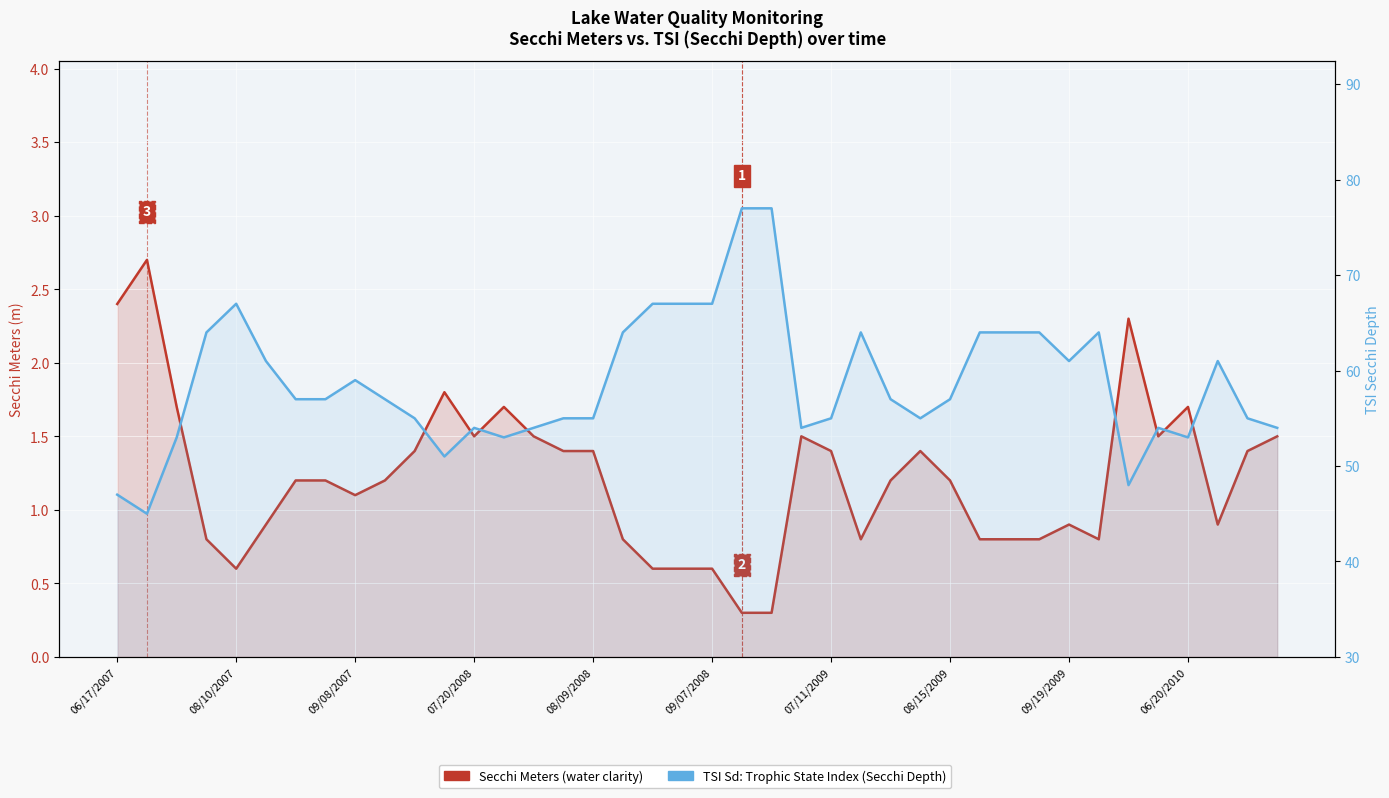

Is the value of TSI (Secchi Depth) at 33 greater than the value of Secchi Meters at 09/07/2008?

Yes